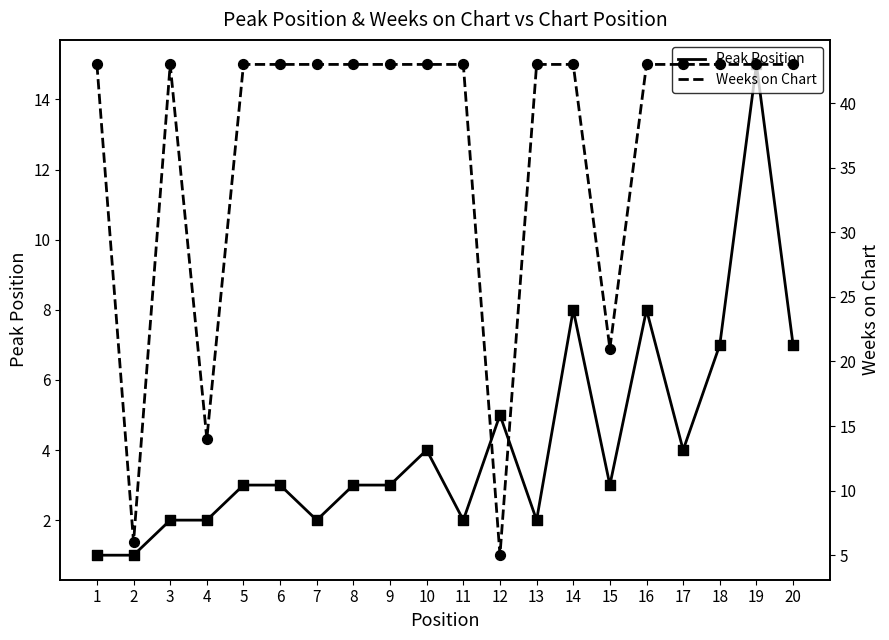

At how many categories does at least one series exceed 10?

18